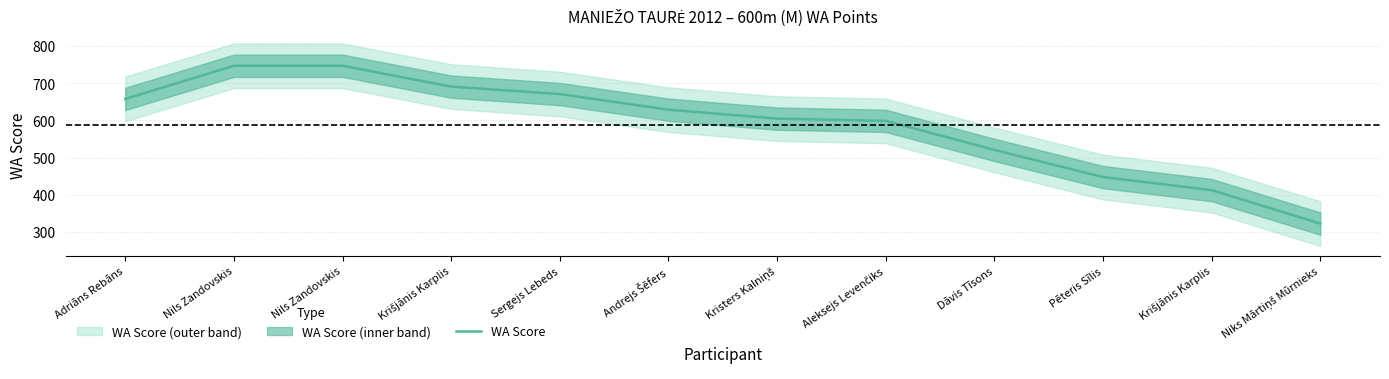

The chart shows a value of 220 at Adriāns Rebāns. True or false?

False